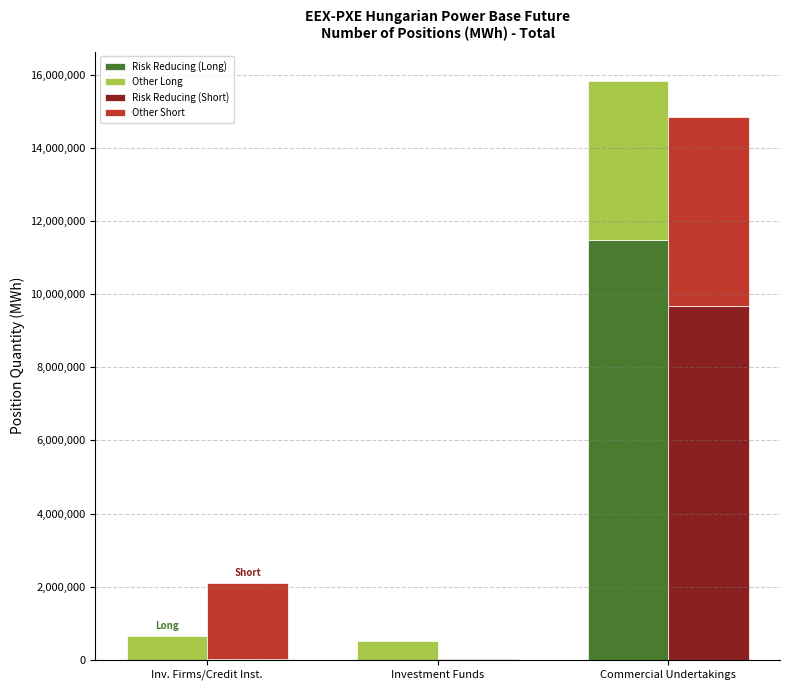

The value of Other Long at Inv. Firms/Credit Inst. is 923379. True or false?

False